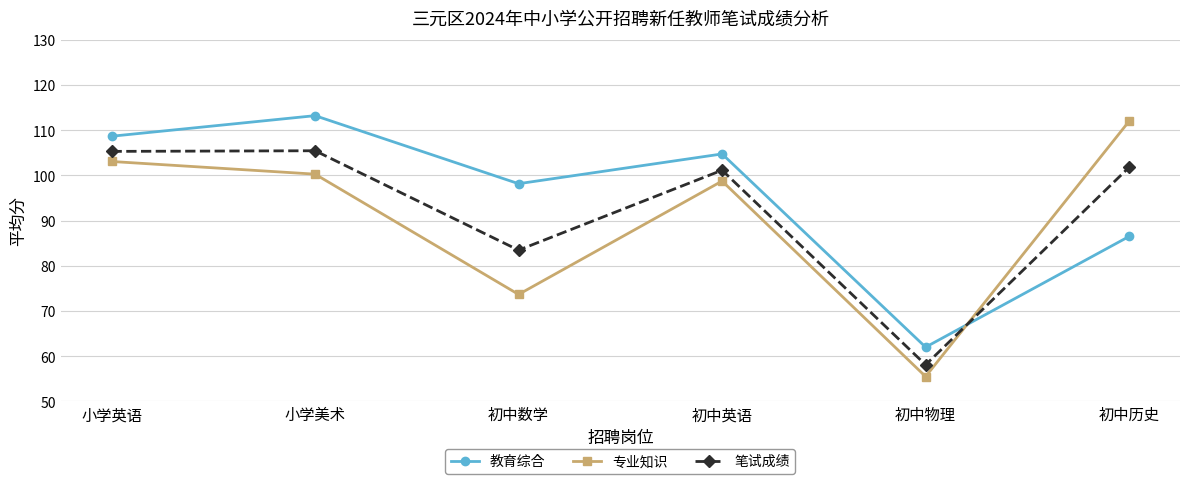

Rank the series at 小学美术 from lowest to highest value.

专业知识, 笔试成绩, 教育综合